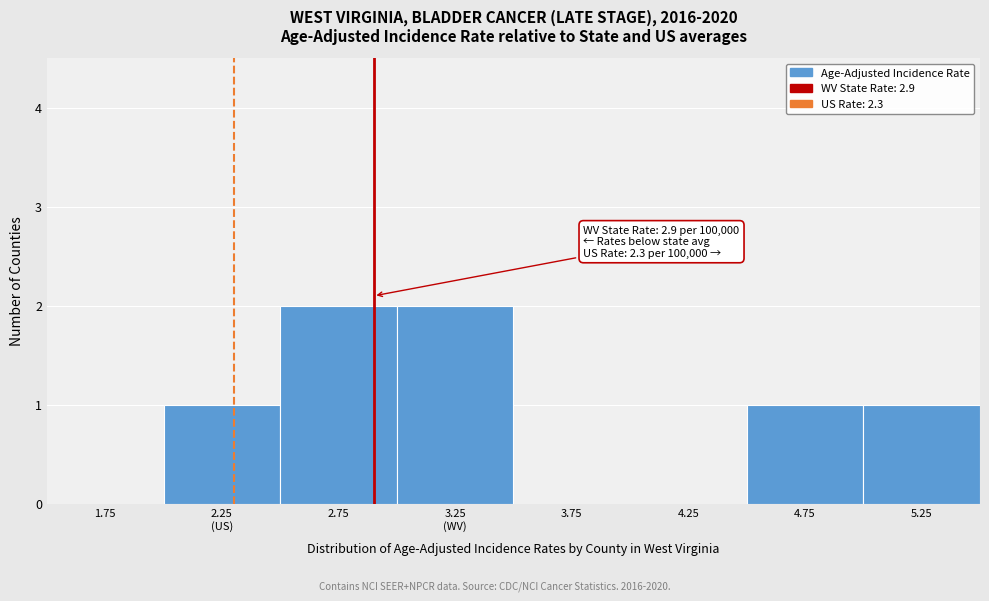

Is it true that the value at 5.25 is 1?

True